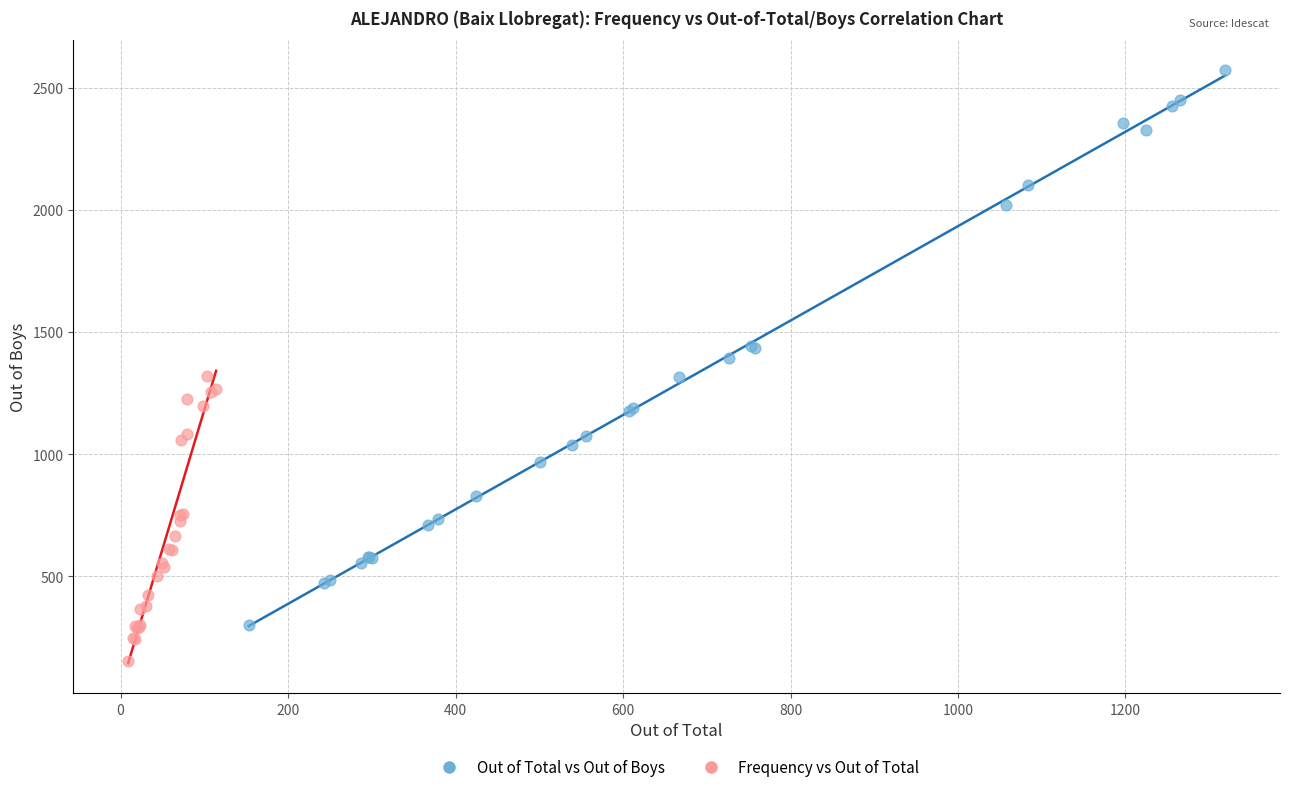

Which series reaches the maximum Y coordinate?

Out of Total vs Out of Boys